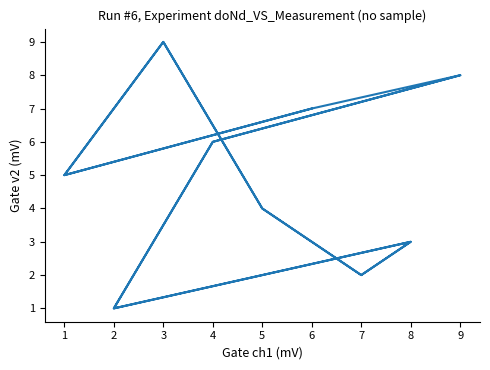

Where is the first local minimum?

1